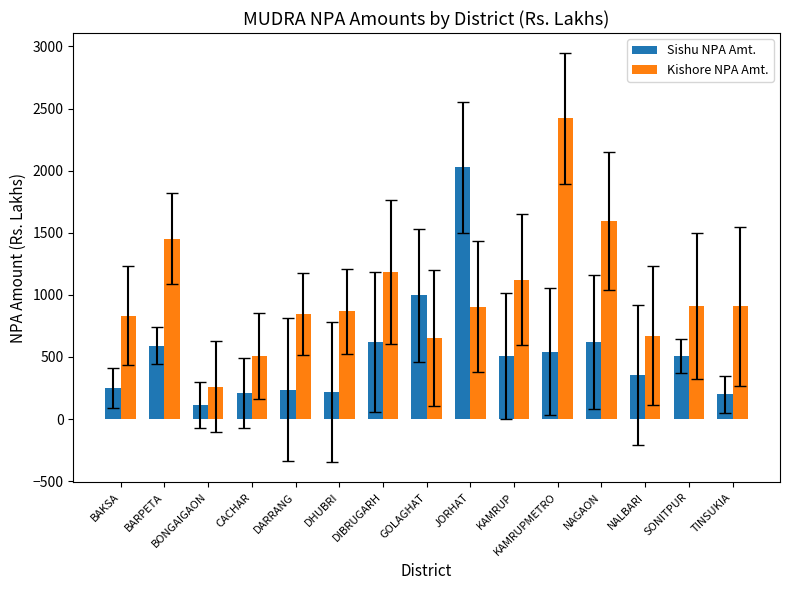

Rank the series at SONITPUR from highest to lowest value.

Kishore NPA Amt., Sishu NPA Amt.